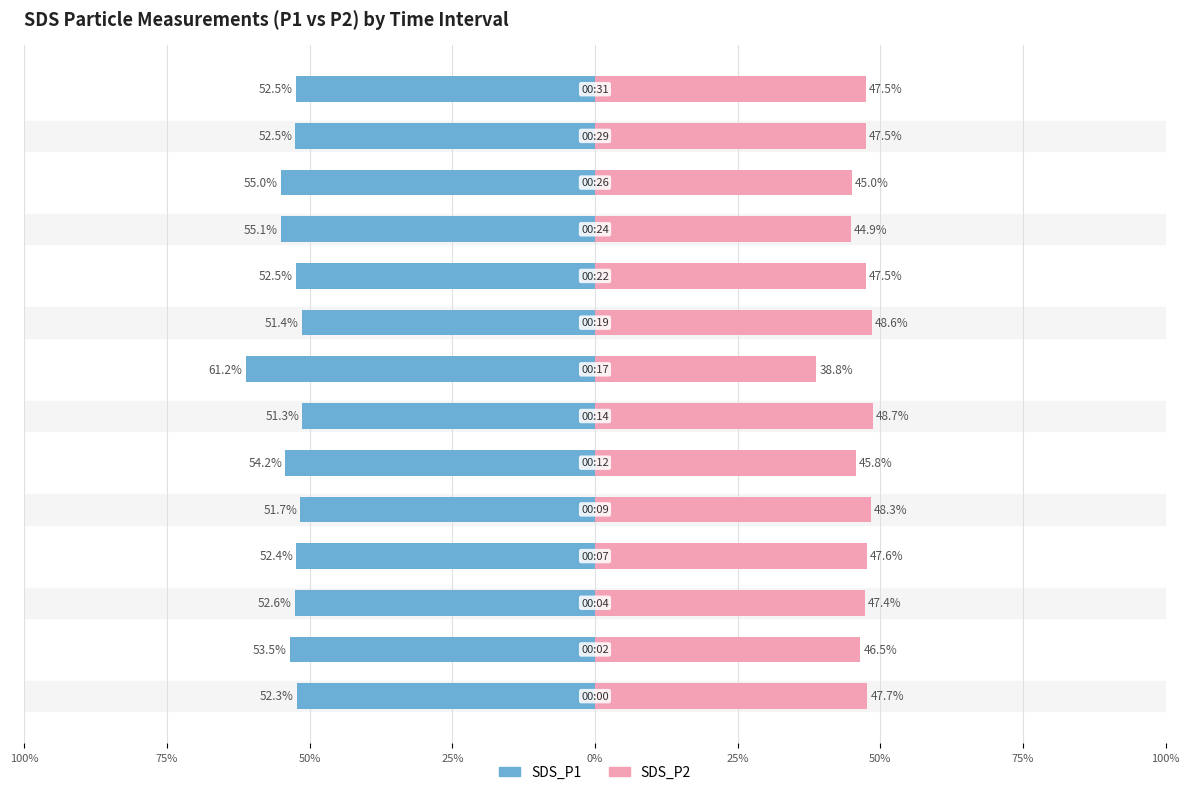

What is the average value of the SDS_P2 series?

46.6